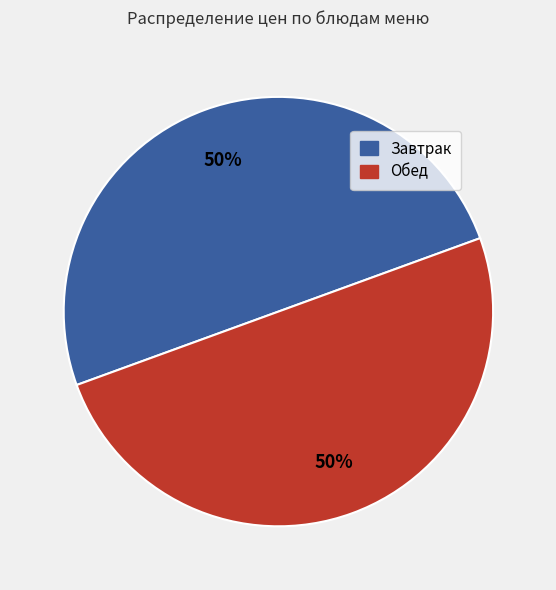

To the nearest percent, what is the average slice percentage?

50%